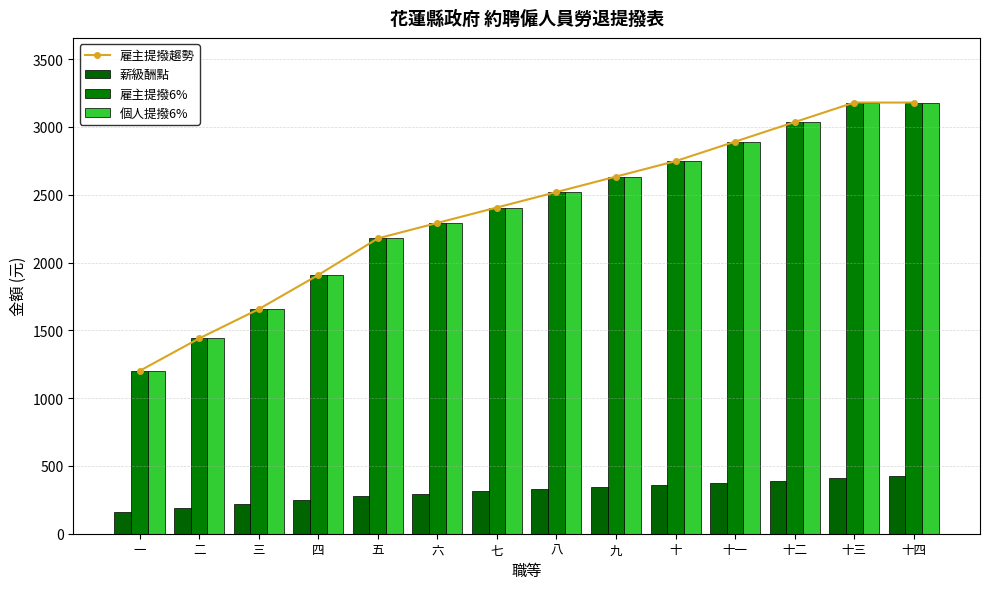

Which label corresponds to the smallest value in the chart?

一